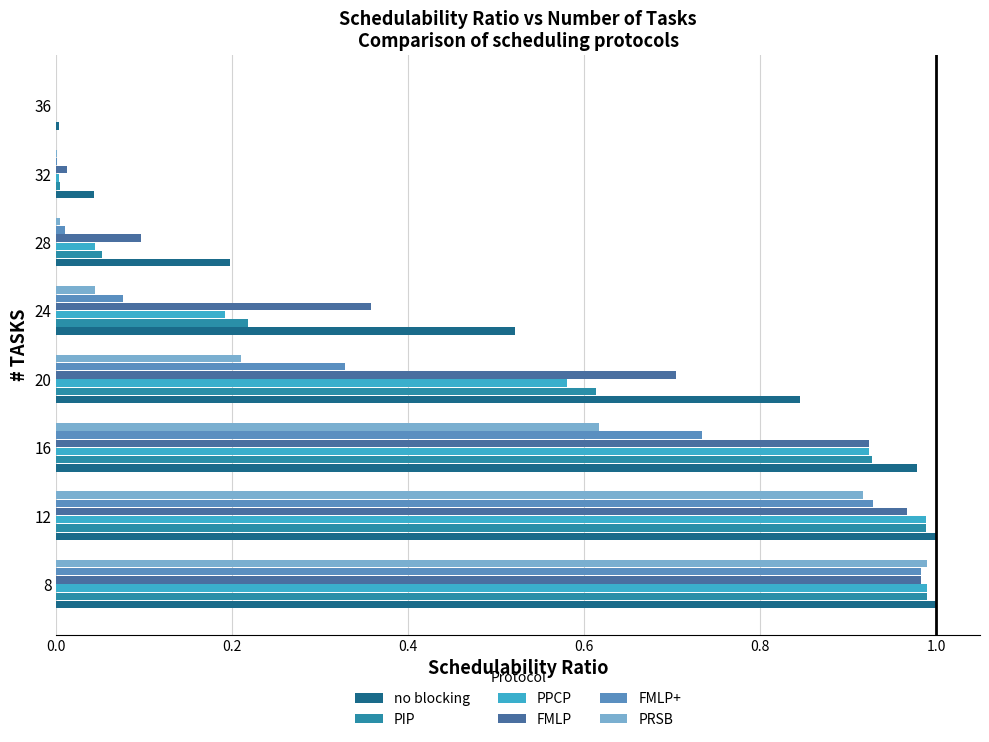

The value of PPCP at 8 is 1.0. True or false?

True